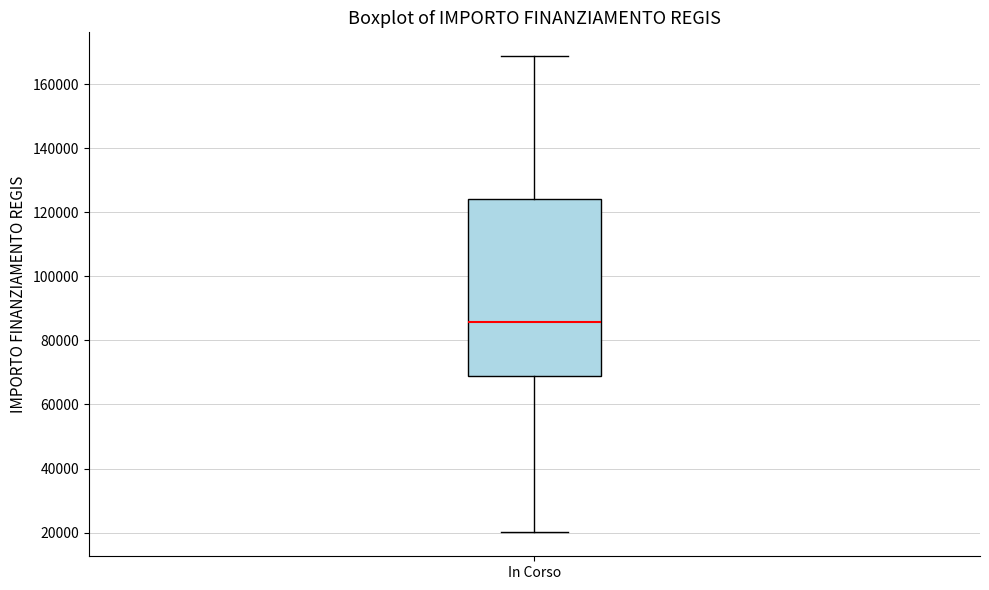

Where does the lower whisker of the box for In Corso end on the y-axis? The values are not printed on the chart, so give them approximately, as read against the axis.

20000